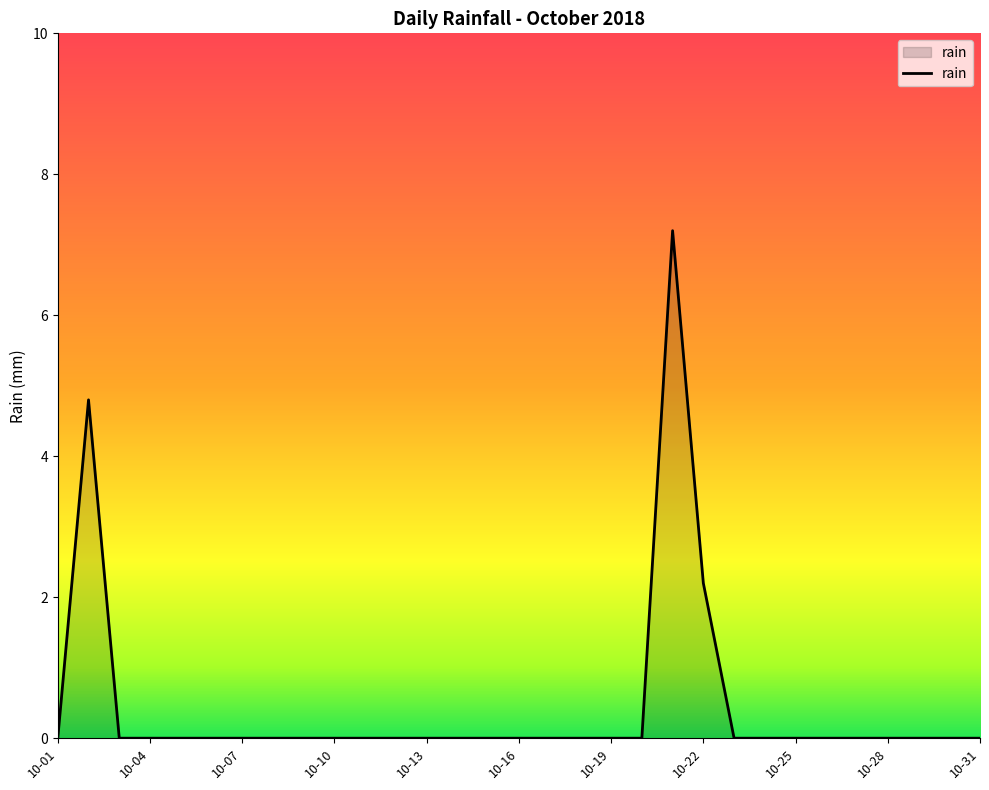

What is the difference between the maximum and minimum values?

7.2